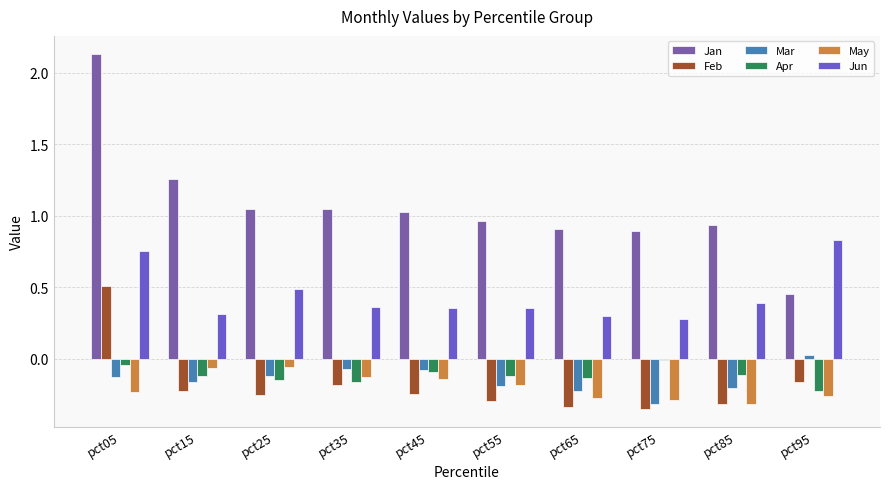

The Jan series shows 1.3 at pct55. True or false?

False